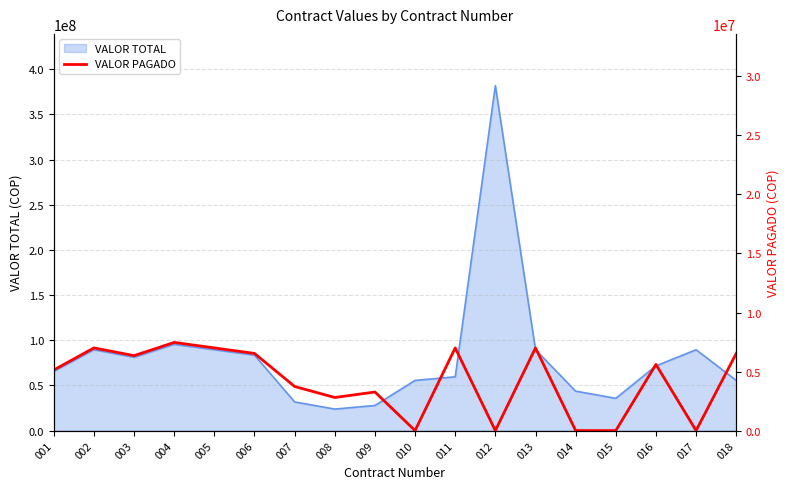

What is the highest value of the VALOR TOTAL series?

381866667